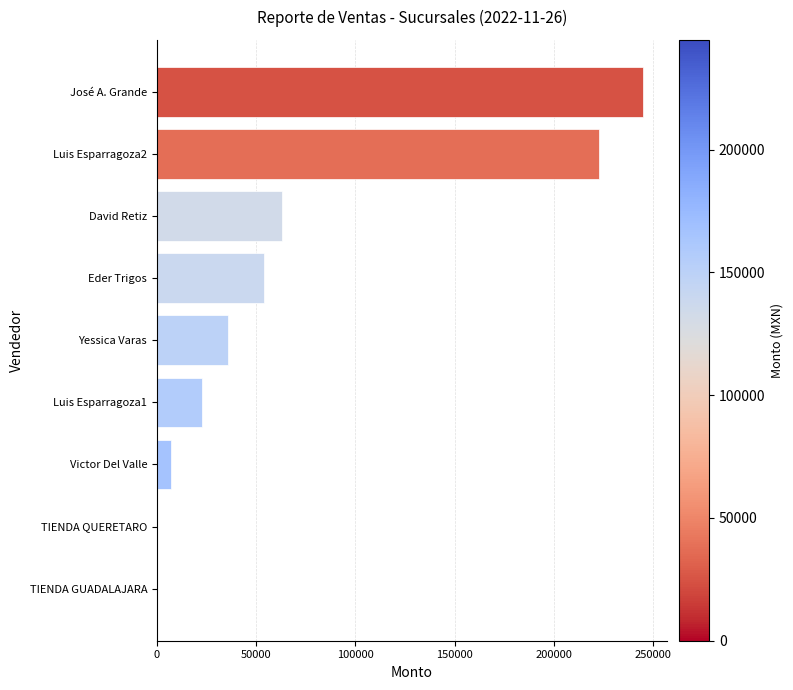

What is the greatest value displayed?

244714.4